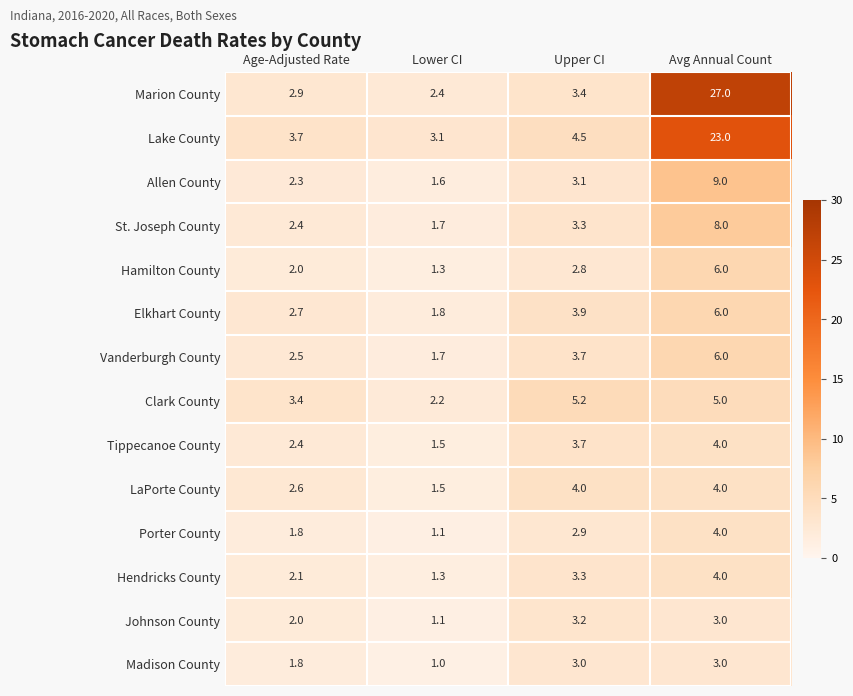

Rank the categories by Lake County value from highest to lowest.

Avg Annual Count, Upper CI, Age-Adjusted Rate, Lower CI